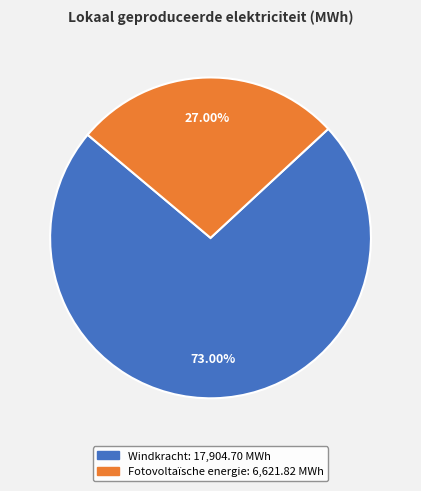

Is there any slice that represents more than half of the pie?

Yes